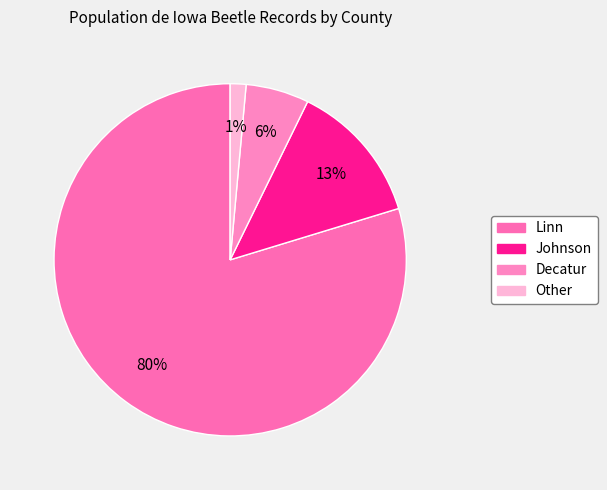

How many segments does this pie chart have?

4